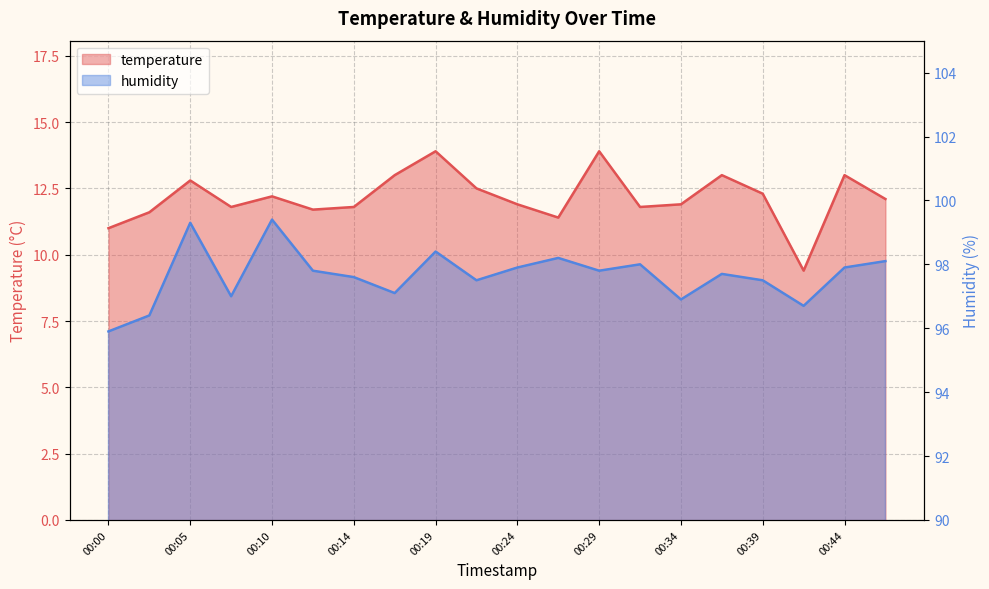

What are all the series names shown in the legend?

temperature, humidity